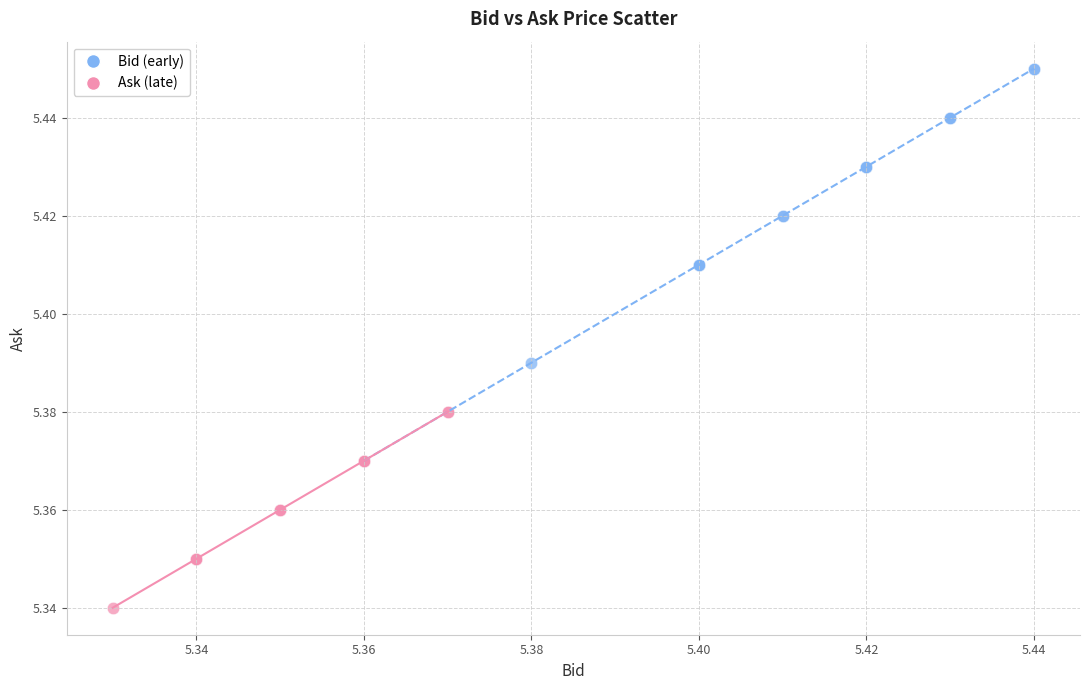

Which series reaches the minimum Y coordinate?

Ask (late)